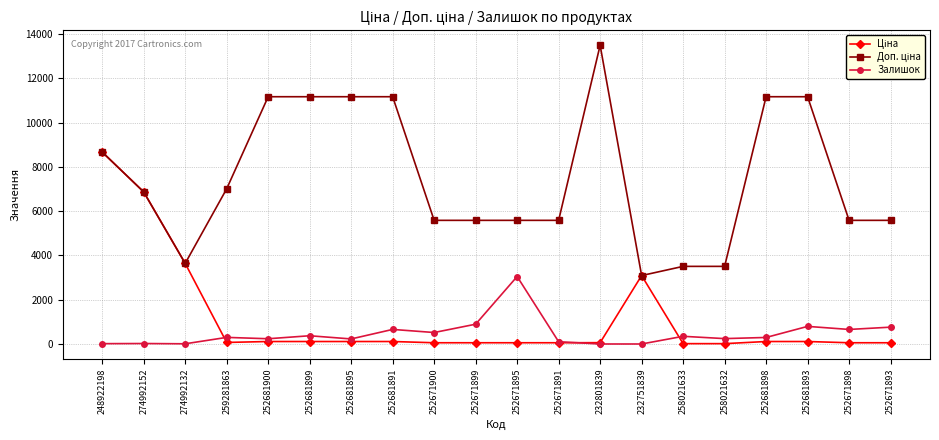

At which category is the sum across all series the highest?

248922198